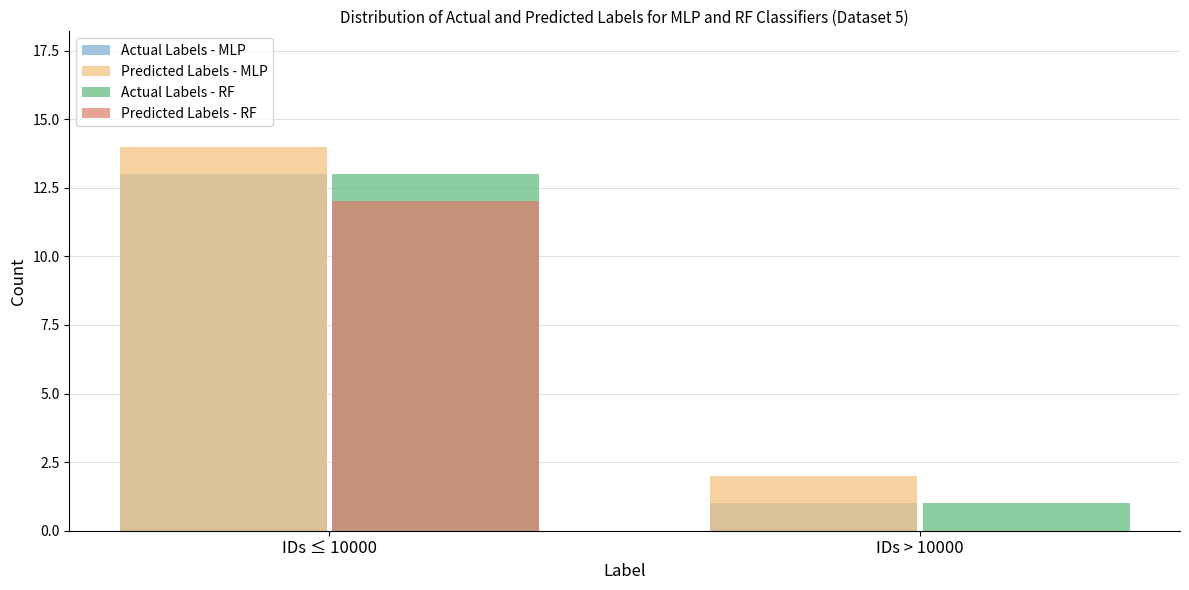

At which label does Predicted Labels - RF reach its peak?

IDs ≤ 10000